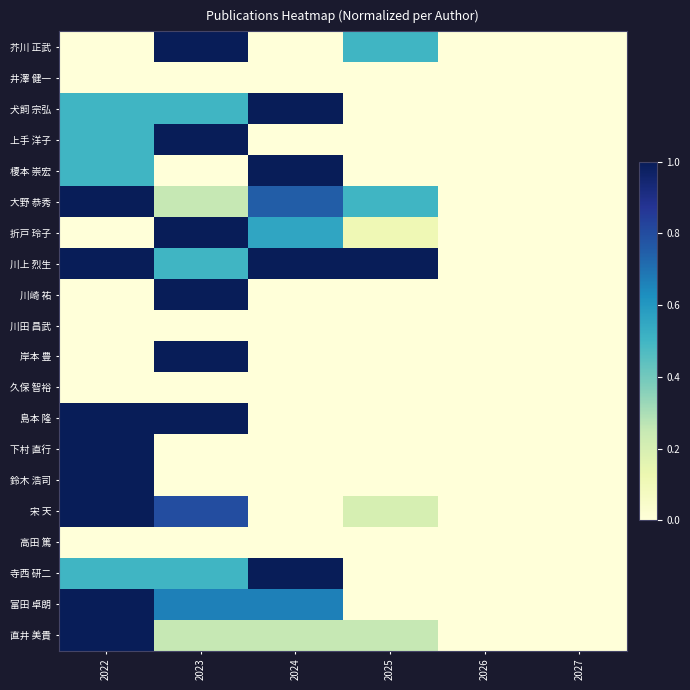

Count the number of data series in this chart.

20